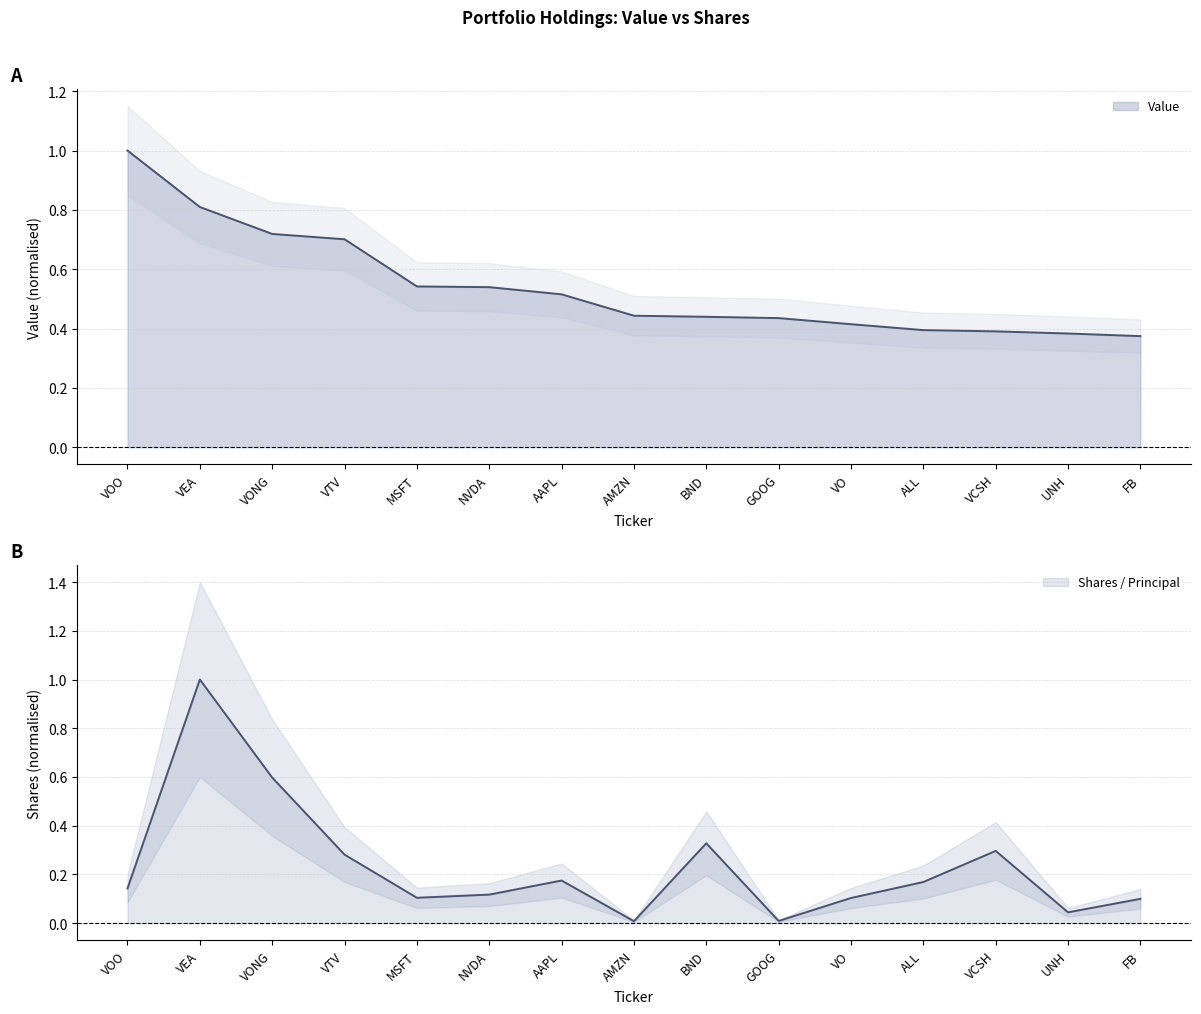

What is the difference between the highest and lowest values at FB?

0.3